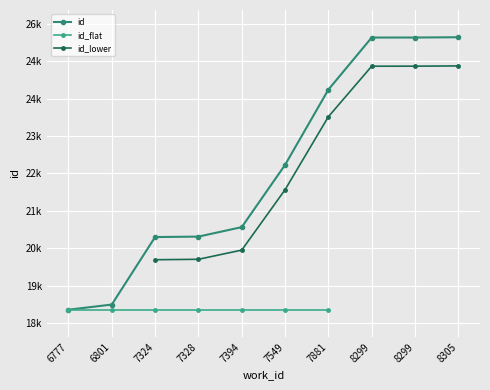

Where is the data nearest to the value 21630?

7549